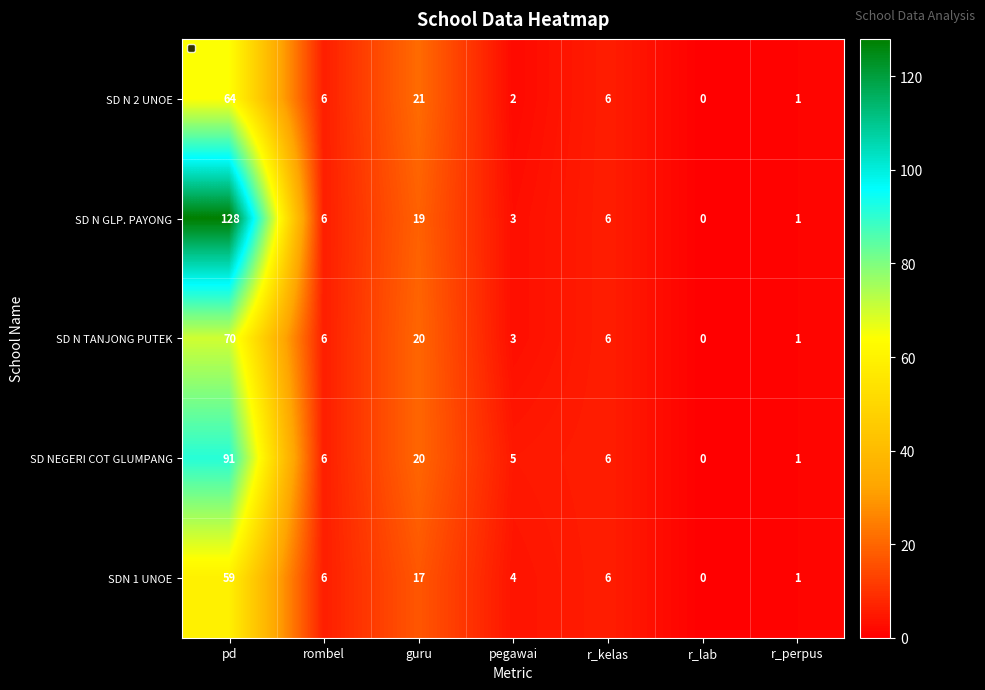

At how many categories does at least one series exceed 111?

1